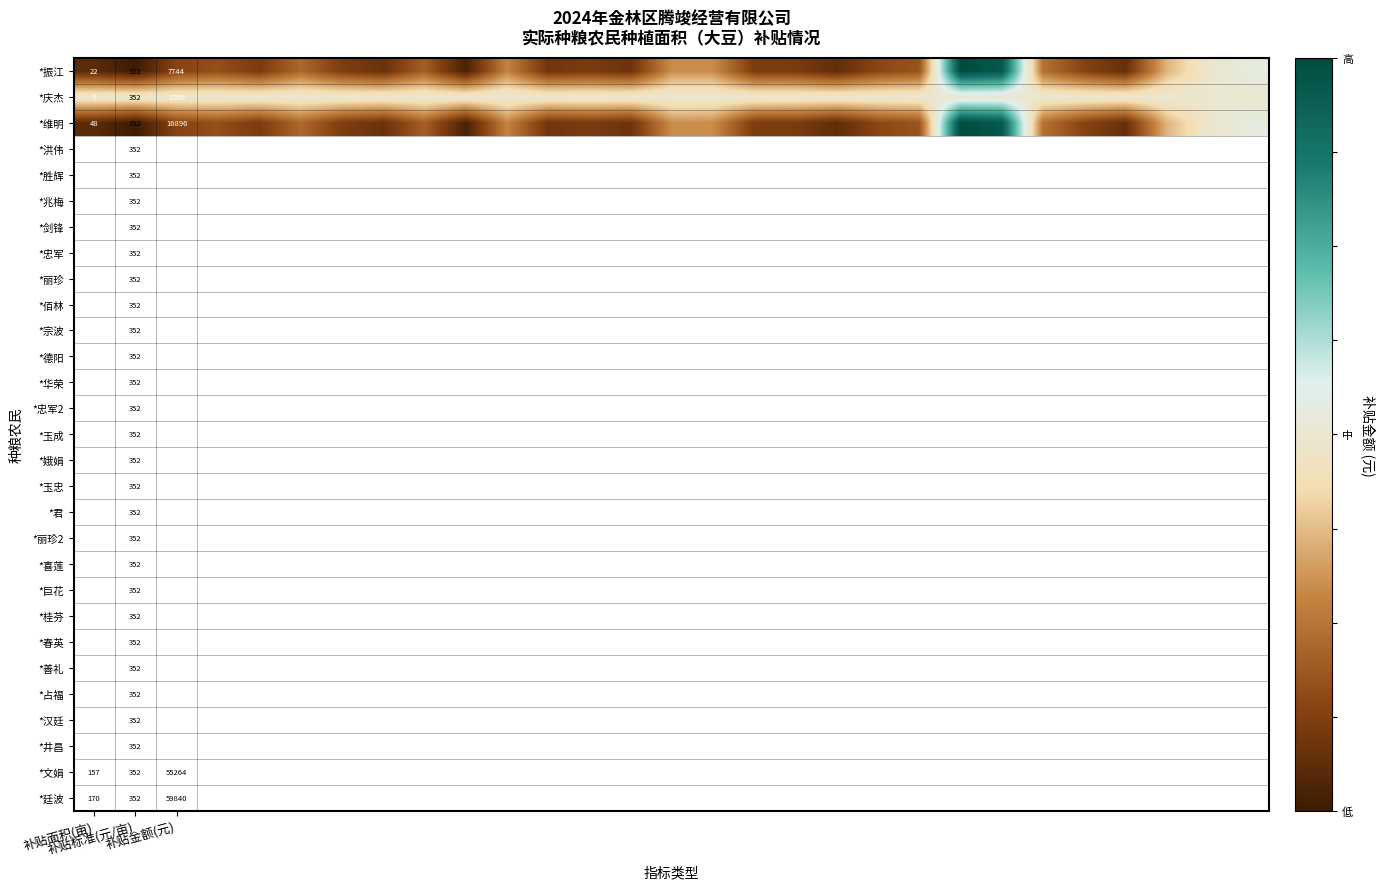

At how many categories does at least one series exceed 0?

3